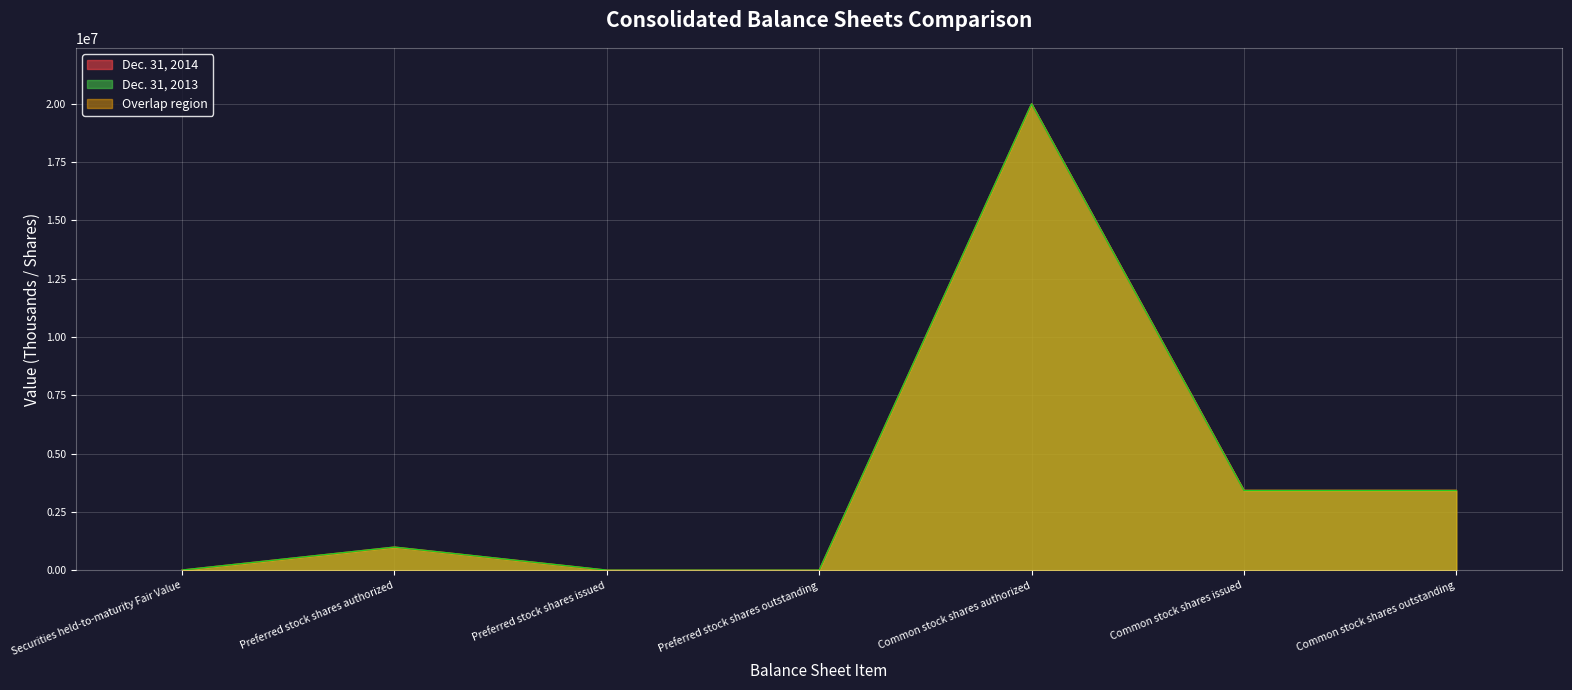

Does the chart display data point markers on the line(s)?

No